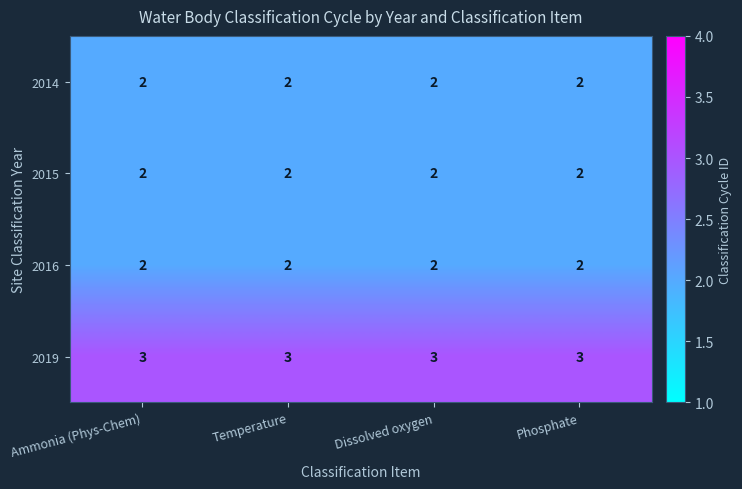

What is the smallest value displayed?

2